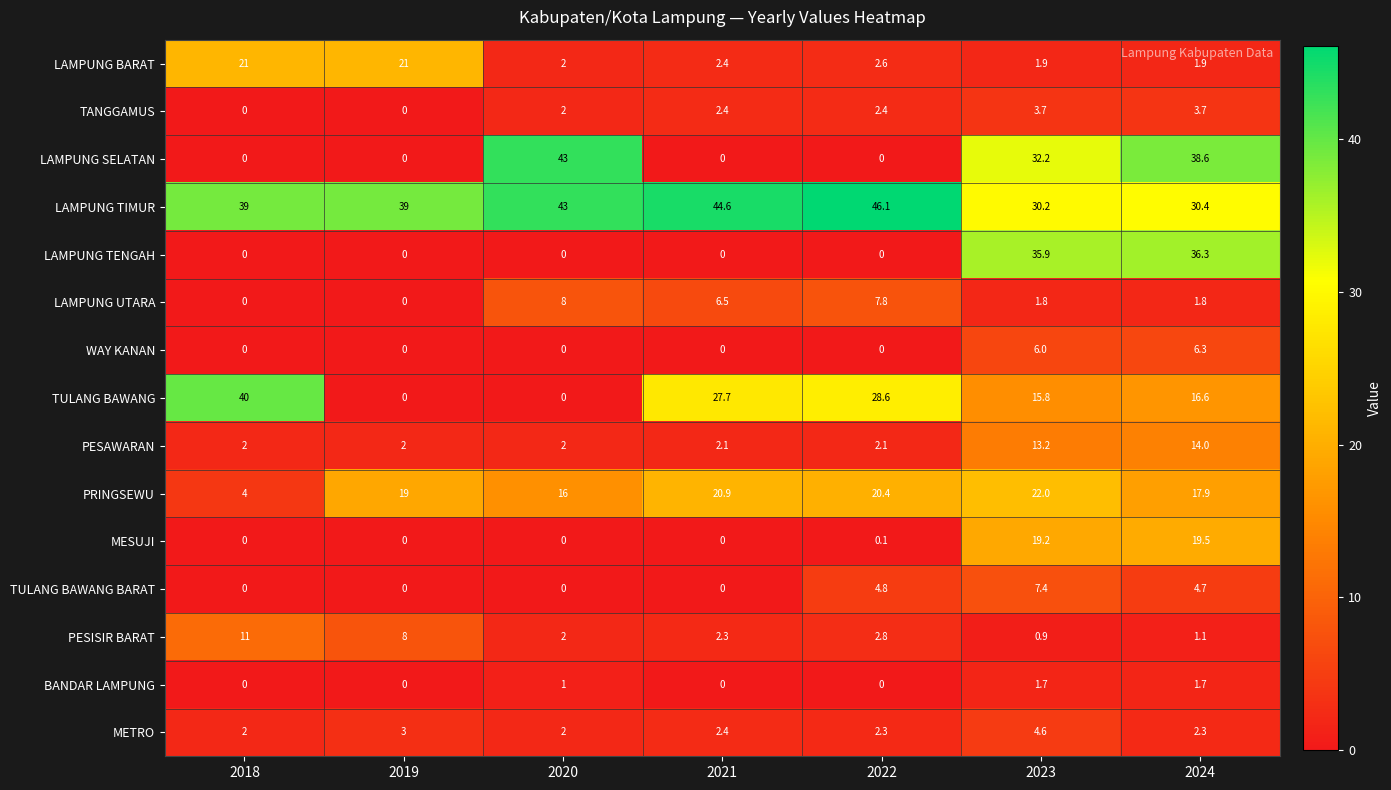

Rank the categories by PESISIR BARAT value from highest to lowest.

2018, 2019, 2022, 2021, 2020, 2024, 2023